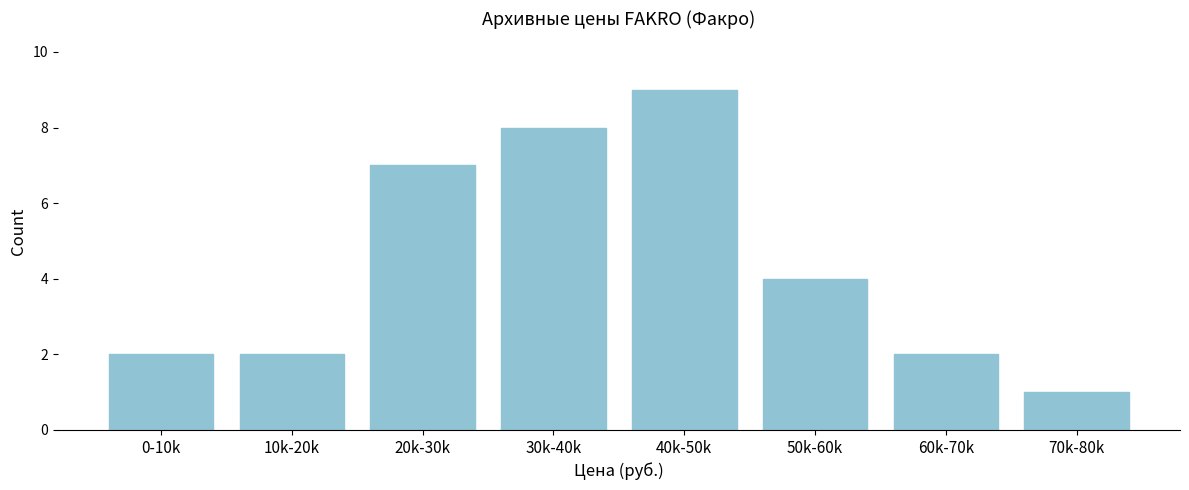

Reading left to right, list all the values displayed in this chart.

2	2	7	8	9	4	2	1